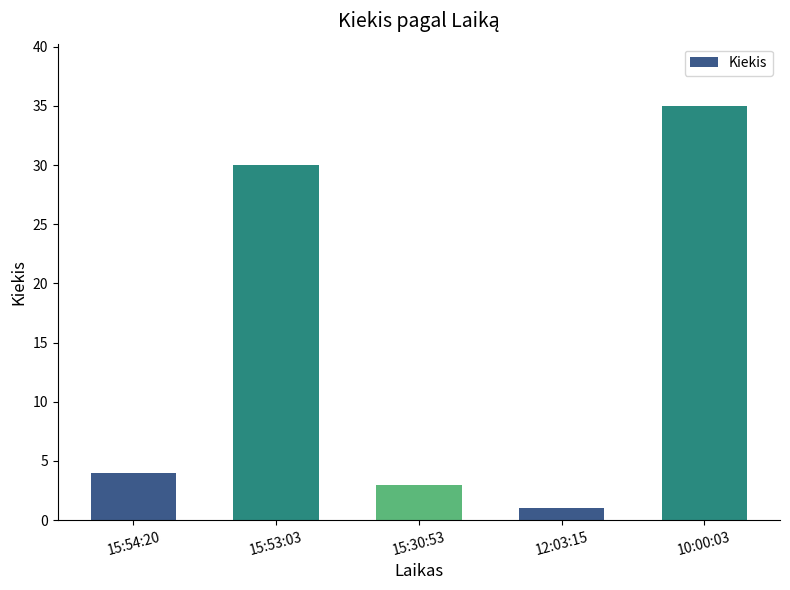

What is the label of the 1st bar from the right?

10:00:03